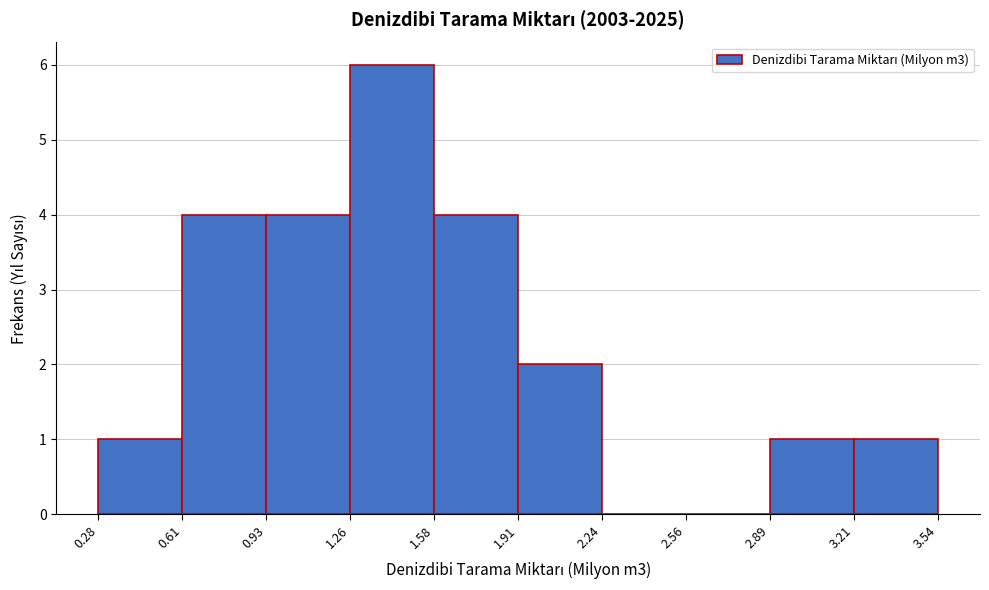

How tall is the bar that spans 1.26 to 1.58 on the x-axis? The values are not printed on the chart, so give them approximately, as read against the axis.

6